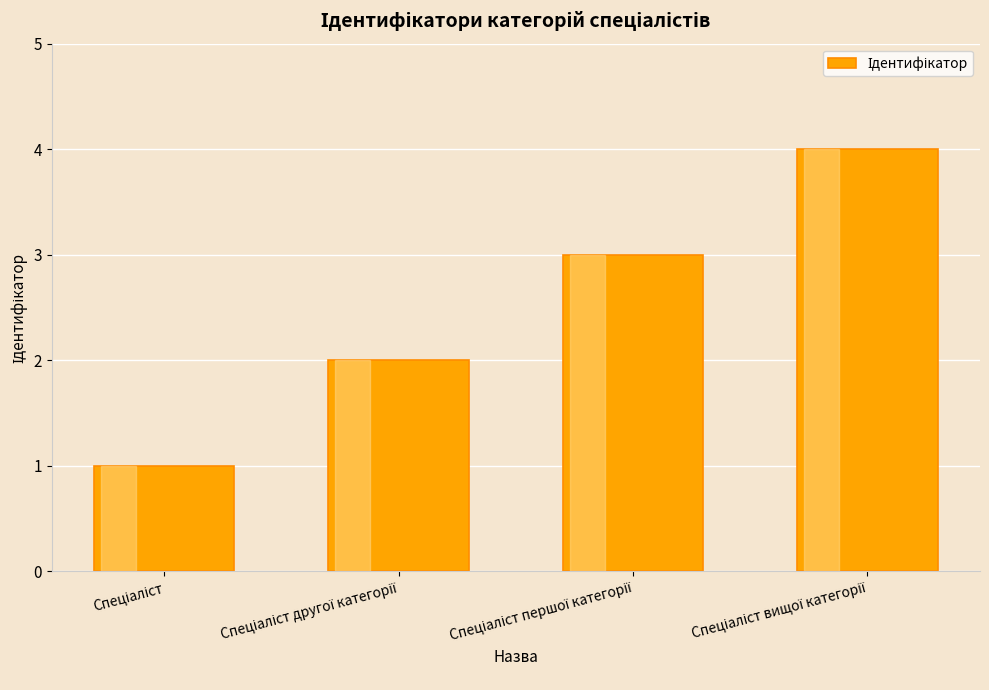

What is the greatest value displayed?

4